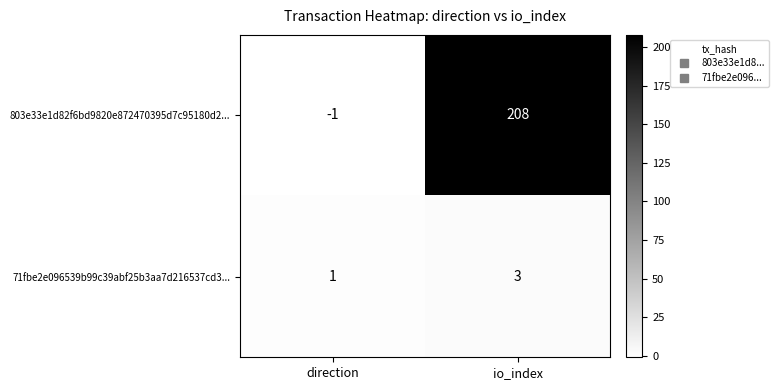

Between direction and io_index, which series saw the biggest shift?

803e33e1d82f6bd9820e872470395d7c95180d2...